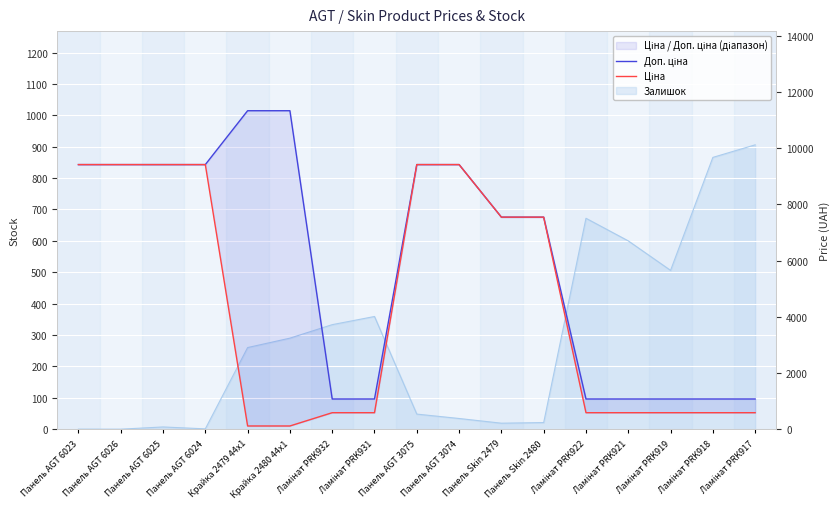

At which label is Доп. ціна closest to 6204?

Панель Skin 2479